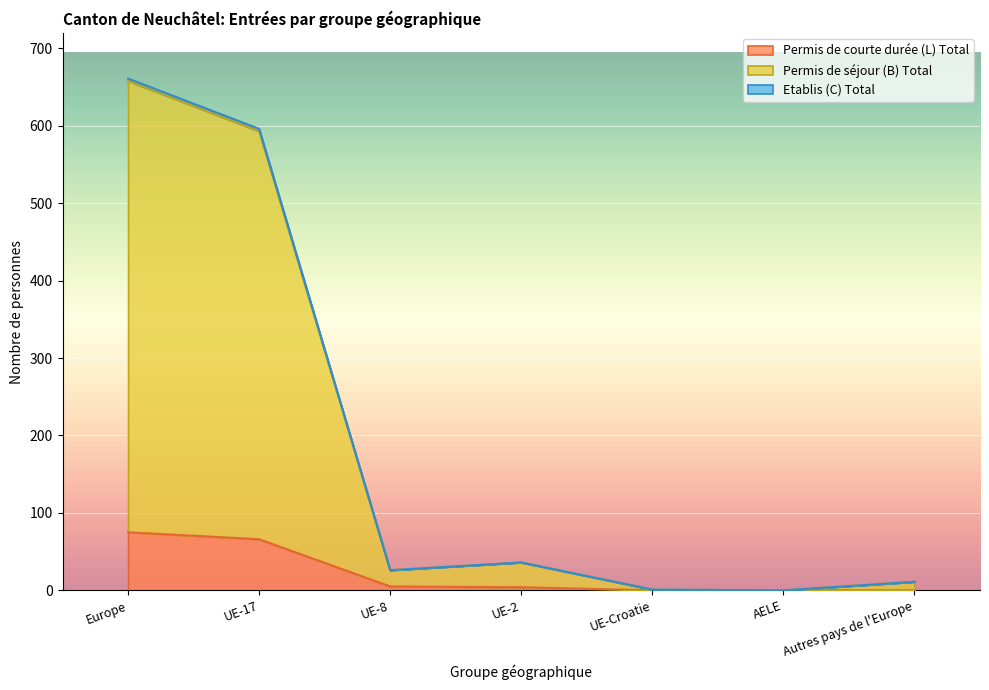

True or false: Etablis (C) Total has more than 0 interior local peaks.

True